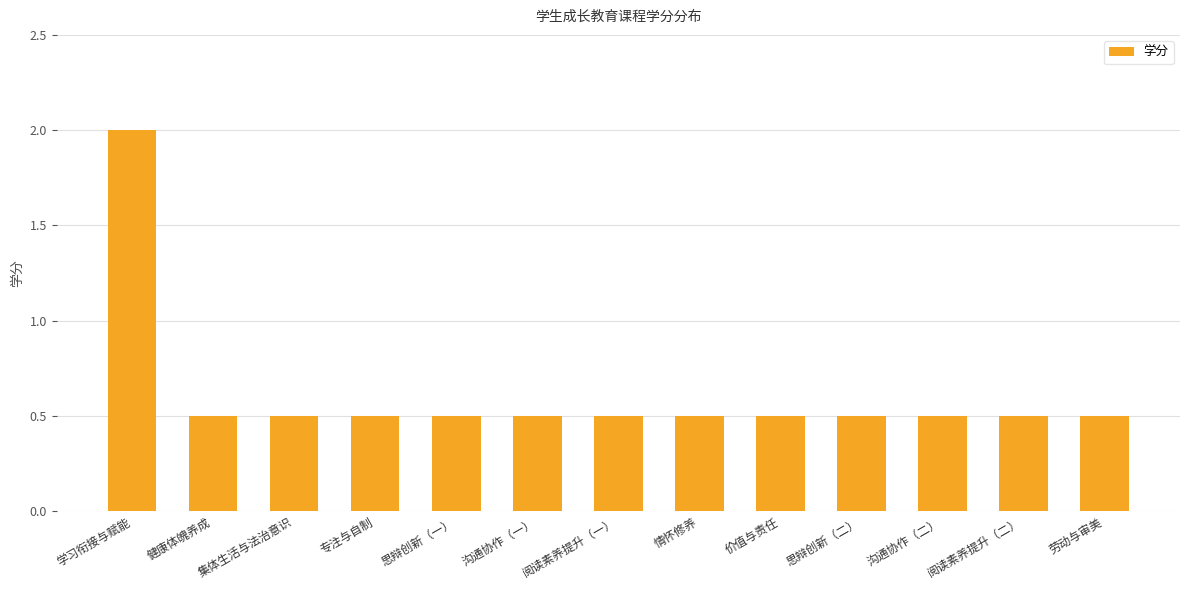

What is the sum of the values at 阅读素养提升（二） and 价值与责任?

1.0